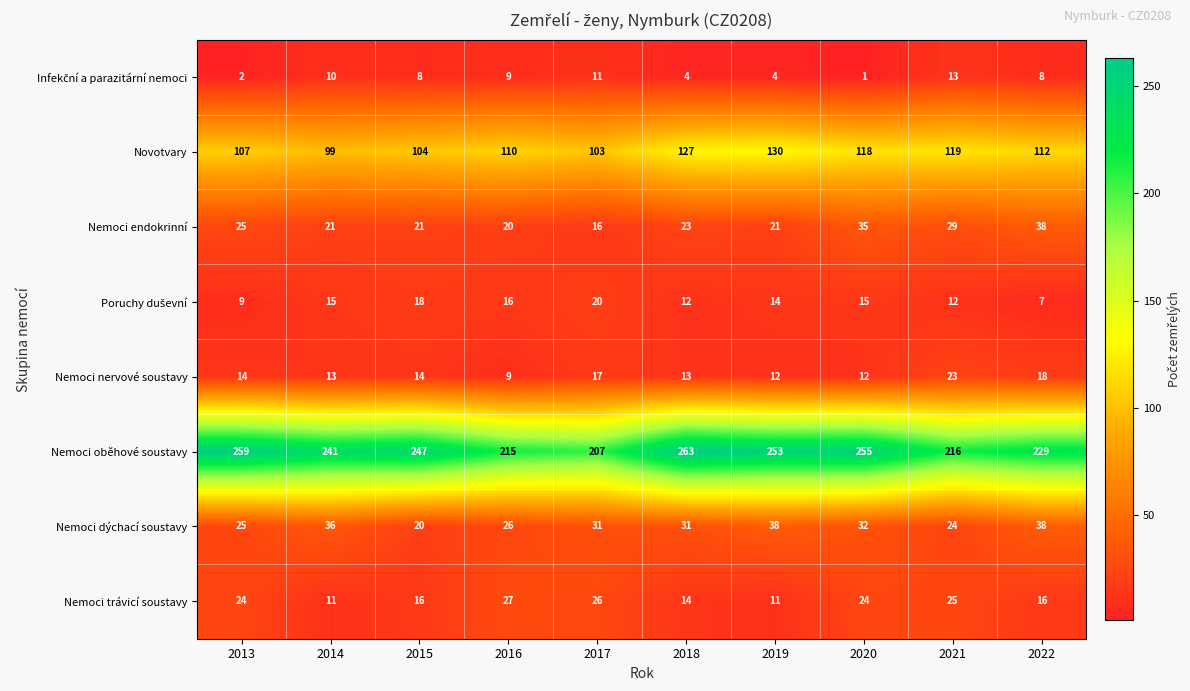

What is the sum of the Nemoci oběhové soustavy values at 2022 and 2019?

482